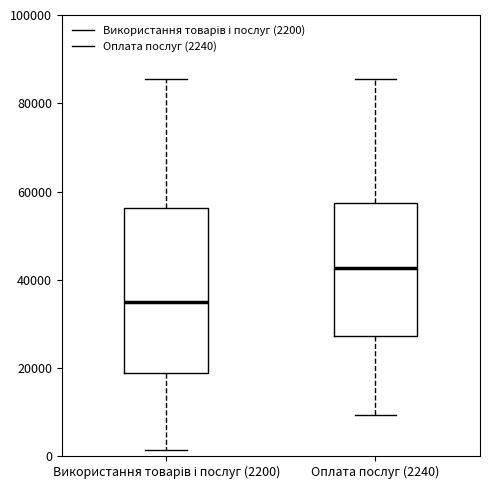

Comparing the boxes themselves (not the whiskers), which one is the tallest?

Використання товарів і послуг (2200)